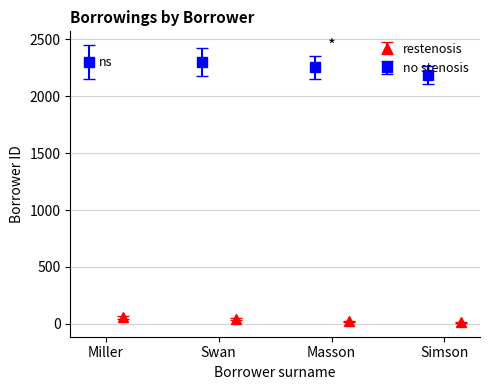

What is the lowest value of the no stenosis series?

2183